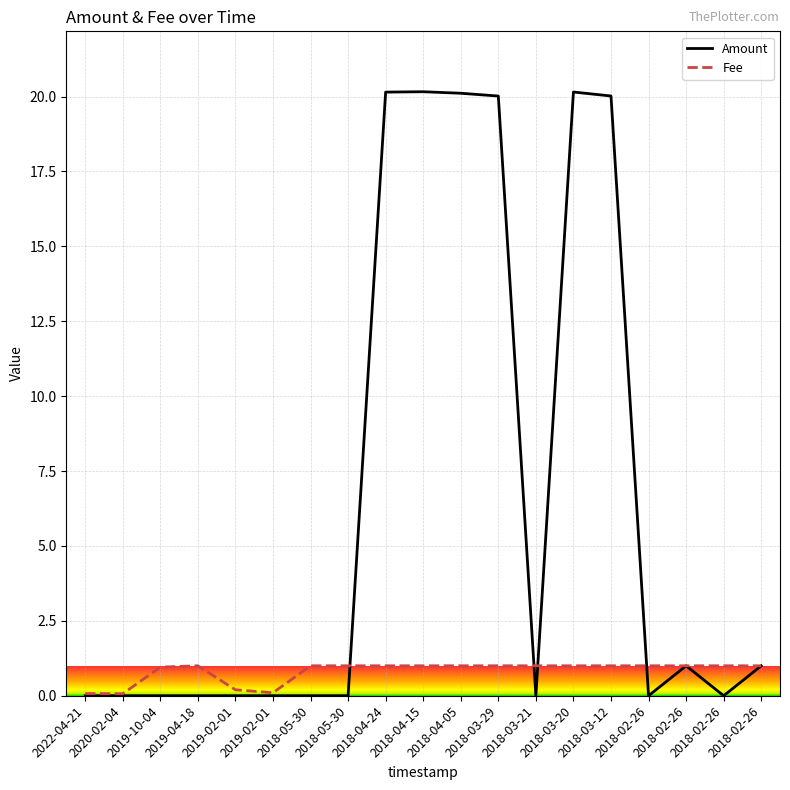

Is it true that Fee equals 1.6 at 2018-03-29?

False